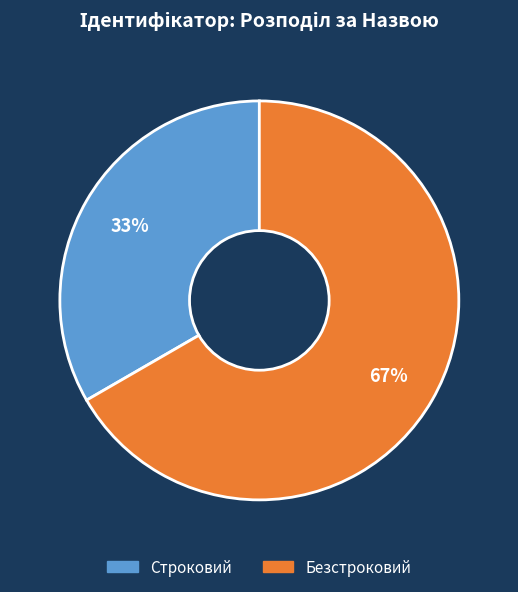

Count the number of slices in the pie.

2